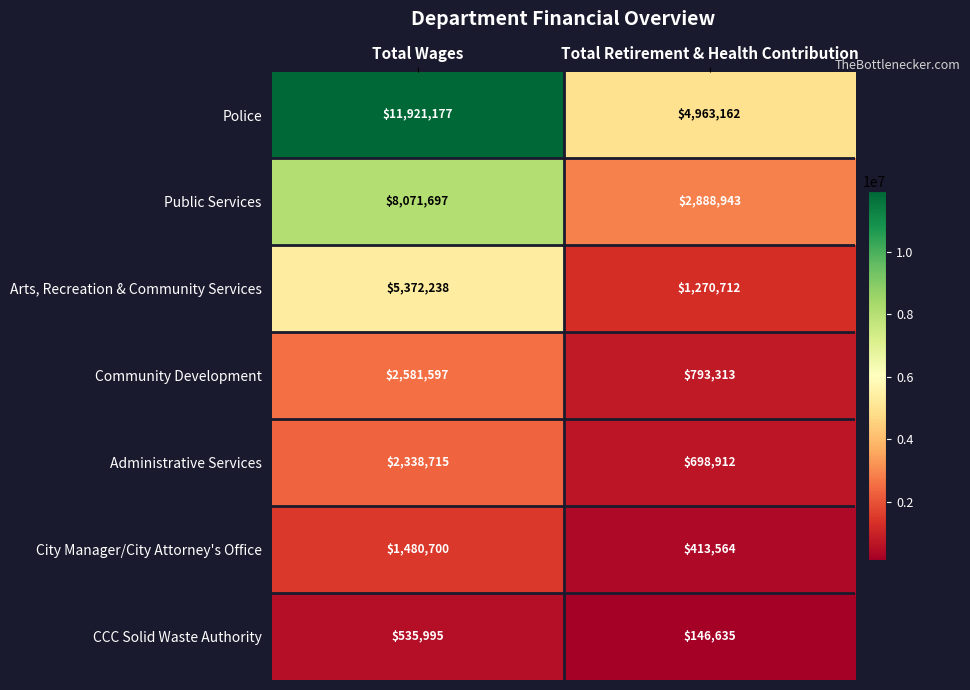

Read the Police value at Total Wages.

11921177